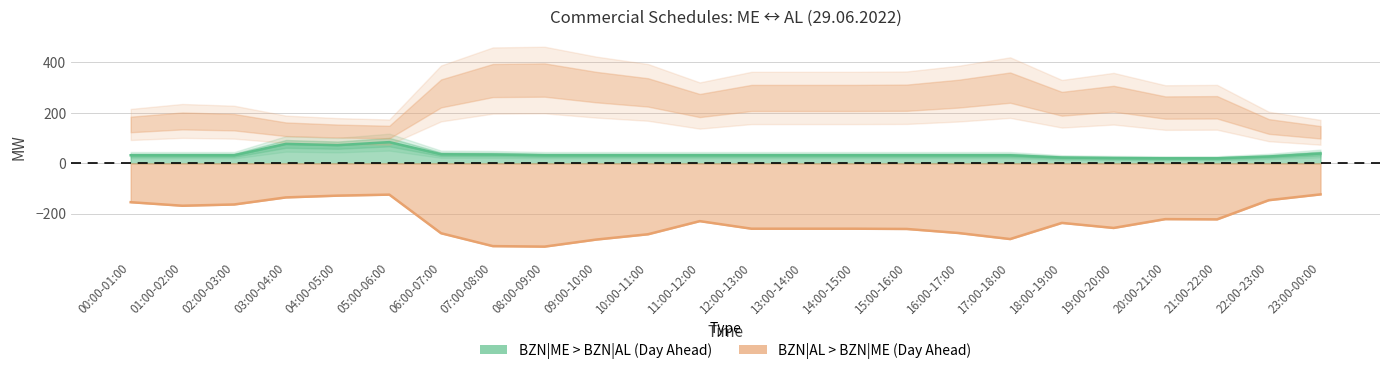

At which category is the sum across all series the highest?

05:00-06:00